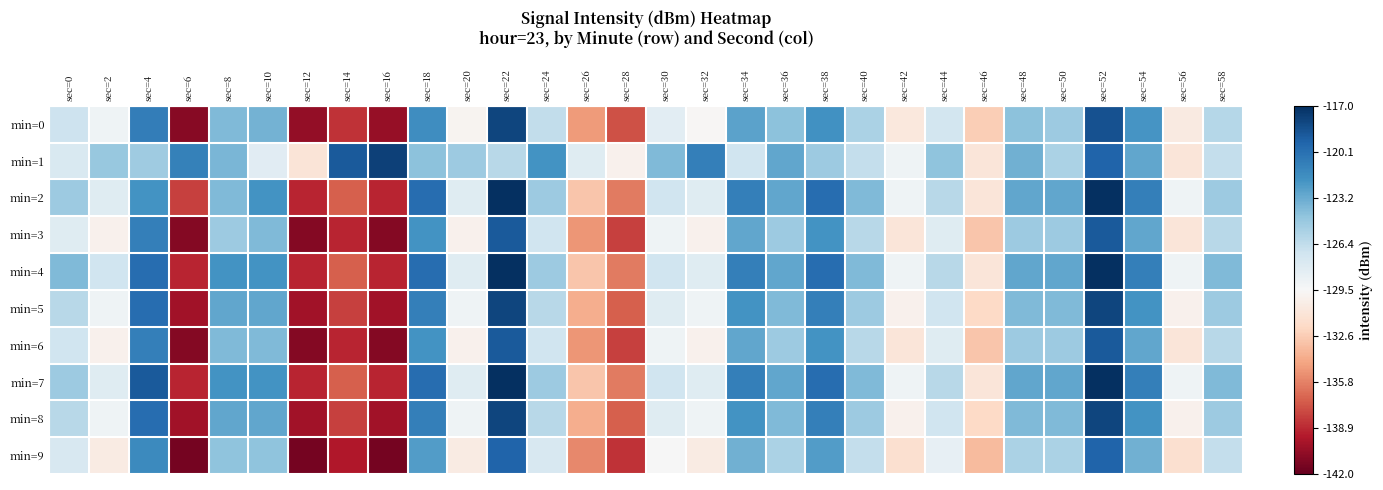

Reading left to right, transcribe all the data shown in this chart.

min=0: sec=0=-126.9	sec=2=-129.0	sec=4=-120.9	sec=6=-140.9	sec=8=-124.0	sec=10=-123.6	sec=12=-140.5	sec=14=-138.5	sec=16=-140.4	sec=18=-121.8	sec=20=-129.8	sec=22=-118.0	sec=24=-126.4	sec=26=-134.8	sec=28=-137.4	sec=30=-128.2	sec=32=-129.7	sec=34=-122.8	sec=36=-124.3	sec=38=-122.0	sec=40=-125.5	sec=42=-130.8	sec=44=-127.2	sec=46=-132.6	sec=48=-124.3	sec=50=-125.0	sec=52=-118.6	sec=54=-122.2	sec=56=-130.7	sec=58=-125.9
min=1: sec=0=-127.6	sec=2=-124.8	sec=4=-125.1	sec=6=-121.1	sec=8=-123.8	sec=10=-128.1	sec=12=-131.1	sec=14=-119.0	sec=16=-117.8	sec=18=-124.4	sec=20=-125.0	sec=22=-126.0	sec=24=-122.0	sec=26=-128.0	sec=28=-130.0	sec=30=-124.0	sec=32=-121.0	sec=34=-127.0	sec=36=-123.0	sec=38=-125.0	sec=40=-126.5	sec=42=-129.0	sec=44=-124.5	sec=46=-131.0	sec=48=-123.5	sec=50=-125.5	sec=52=-119.5	sec=54=-123.0	sec=56=-131.0	sec=58=-126.5
min=2: sec=0=-125.0	sec=2=-128.0	sec=4=-122.0	sec=6=-138.0	sec=8=-124.0	sec=10=-122.0	sec=12=-139.0	sec=14=-137.0	sec=16=-139.0	sec=18=-120.0	sec=20=-128.0	sec=22=-117.0	sec=24=-125.0	sec=26=-133.0	sec=28=-136.0	sec=30=-127.0	sec=32=-128.0	sec=34=-121.0	sec=36=-123.0	sec=38=-120.0	sec=40=-124.0	sec=42=-129.0	sec=44=-126.0	sec=46=-131.0	sec=48=-123.0	sec=50=-123.0	sec=52=-117.0	sec=54=-121.0	sec=56=-129.0	sec=58=-125.0
min=3: sec=0=-128.0	sec=2=-130.0	sec=4=-121.0	sec=6=-141.0	sec=8=-125.0	sec=10=-124.0	sec=12=-141.0	sec=14=-139.0	sec=16=-141.0	sec=18=-122.0	sec=20=-130.0	sec=22=-119.0	sec=24=-127.0	sec=26=-135.0	sec=28=-138.0	sec=30=-129.0	sec=32=-130.0	sec=34=-123.0	sec=36=-125.0	sec=38=-122.0	sec=40=-126.0	sec=42=-131.0	sec=44=-128.0	sec=46=-133.0	sec=48=-125.0	sec=50=-125.0	sec=52=-119.0	sec=54=-123.0	sec=56=-131.0	sec=58=-126.0
min=4: sec=0=-124.0	sec=2=-127.0	sec=4=-120.0	sec=6=-139.0	sec=8=-122.0	sec=10=-122.0	sec=12=-139.0	sec=14=-137.0	sec=16=-139.0	sec=18=-120.0	sec=20=-128.0	sec=22=-117.0	sec=24=-125.0	sec=26=-133.0	sec=28=-136.0	sec=30=-127.0	sec=32=-128.0	sec=34=-121.0	sec=36=-123.0	sec=38=-120.0	sec=40=-124.0	sec=42=-129.0	sec=44=-126.0	sec=46=-131.0	sec=48=-123.0	sec=50=-123.0	sec=52=-117.0	sec=54=-121.0	sec=56=-129.0	sec=58=-124.0
min=5: sec=0=-126.0	sec=2=-129.0	sec=4=-120.0	sec=6=-140.0	sec=8=-123.0	sec=10=-123.0	sec=12=-140.0	sec=14=-138.0	sec=16=-140.0	sec=18=-121.0	sec=20=-129.0	sec=22=-118.0	sec=24=-126.0	sec=26=-134.0	sec=28=-137.0	sec=30=-128.0	sec=32=-129.0	sec=34=-122.0	sec=36=-124.0	sec=38=-121.0	sec=40=-125.0	sec=42=-130.0	sec=44=-127.0	sec=46=-132.0	sec=48=-124.0	sec=50=-124.0	sec=52=-118.0	sec=54=-122.0	sec=56=-130.0	sec=58=-125.0
min=6: sec=0=-127.0	sec=2=-130.0	sec=4=-121.0	sec=6=-141.0	sec=8=-124.0	sec=10=-124.0	sec=12=-141.0	sec=14=-139.0	sec=16=-141.0	sec=18=-122.0	sec=20=-130.0	sec=22=-119.0	sec=24=-127.0	sec=26=-135.0	sec=28=-138.0	sec=30=-129.0	sec=32=-130.0	sec=34=-123.0	sec=36=-125.0	sec=38=-122.0	sec=40=-126.0	sec=42=-131.0	sec=44=-128.0	sec=46=-133.0	sec=48=-125.0	sec=50=-125.0	sec=52=-119.0	sec=54=-123.0	sec=56=-131.0	sec=58=-126.0
min=7: sec=0=-125.0	sec=2=-128.0	sec=4=-119.0	sec=6=-139.0	sec=8=-122.0	sec=10=-122.0	sec=12=-139.0	sec=14=-137.0	sec=16=-139.0	sec=18=-120.0	sec=20=-128.0	sec=22=-117.0	sec=24=-125.0	sec=26=-133.0	sec=28=-136.0	sec=30=-127.0	sec=32=-128.0	sec=34=-121.0	sec=36=-123.0	sec=38=-120.0	sec=40=-124.0	sec=42=-129.0	sec=44=-126.0	sec=46=-131.0	sec=48=-123.0	sec=50=-123.0	sec=52=-117.0	sec=54=-121.0	sec=56=-129.0	sec=58=-124.0
min=8: sec=0=-126.0	sec=2=-129.0	sec=4=-120.0	sec=6=-140.0	sec=8=-123.0	sec=10=-123.0	sec=12=-140.0	sec=14=-138.0	sec=16=-140.0	sec=18=-121.0	sec=20=-129.0	sec=22=-118.0	sec=24=-126.0	sec=26=-134.0	sec=28=-137.0	sec=30=-128.0	sec=32=-129.0	sec=34=-122.0	sec=36=-124.0	sec=38=-121.0	sec=40=-125.0	sec=42=-130.0	sec=44=-127.0	sec=46=-132.0	sec=48=-124.0	sec=50=-124.0	sec=52=-118.0	sec=54=-122.0	sec=56=-130.0	sec=58=-125.0
min=9: sec=0=-127.5	sec=2=-130.5	sec=4=-121.5	sec=6=-141.5	sec=8=-124.5	sec=10=-124.5	sec=12=-141.5	sec=14=-139.5	sec=16=-141.5	sec=18=-122.5	sec=20=-130.5	sec=22=-119.5	sec=24=-127.5	sec=26=-135.5	sec=28=-138.5	sec=30=-129.5	sec=32=-130.5	sec=34=-123.5	sec=36=-125.5	sec=38=-122.5	sec=40=-126.5	sec=42=-131.5	sec=44=-128.5	sec=46=-133.5	sec=48=-125.5	sec=50=-125.5	sec=52=-119.5	sec=54=-123.5	sec=56=-131.5	sec=58=-126.5